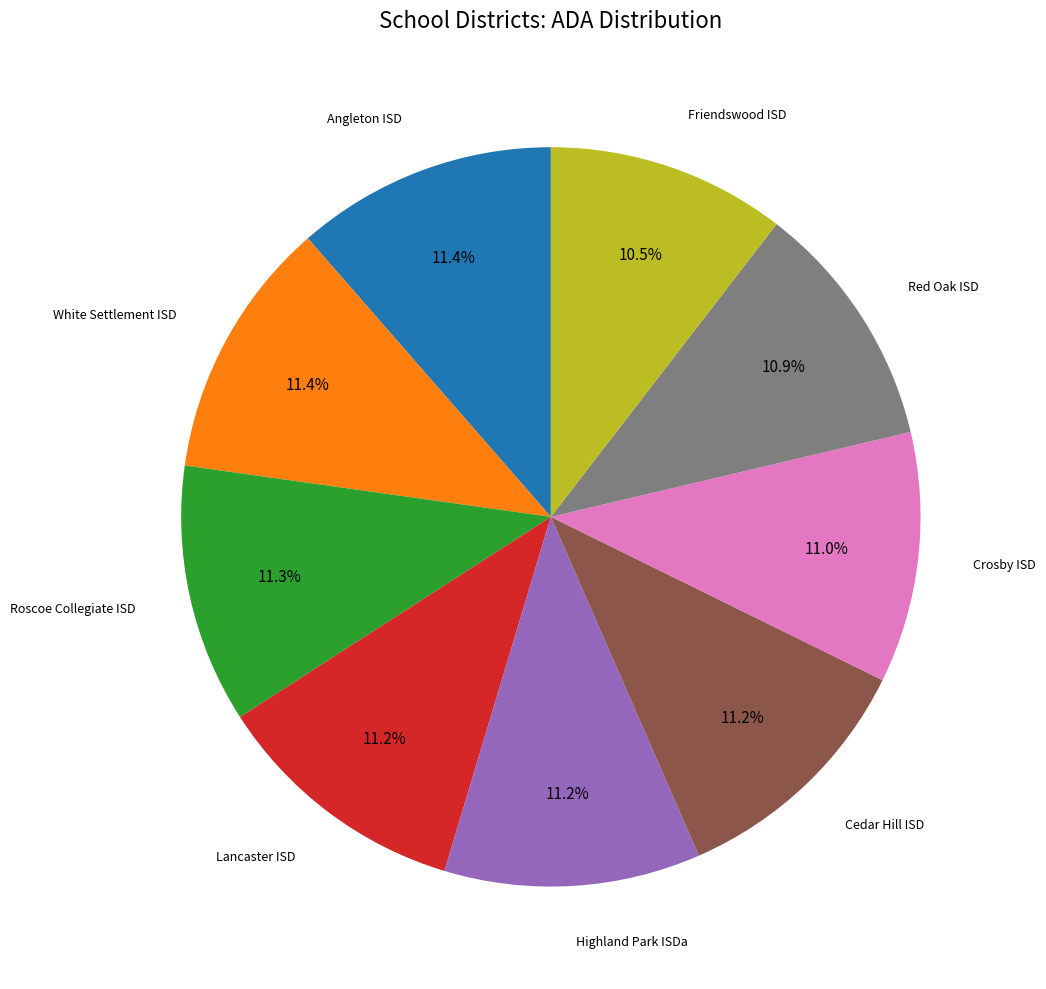

Does any single category account for the majority?

No